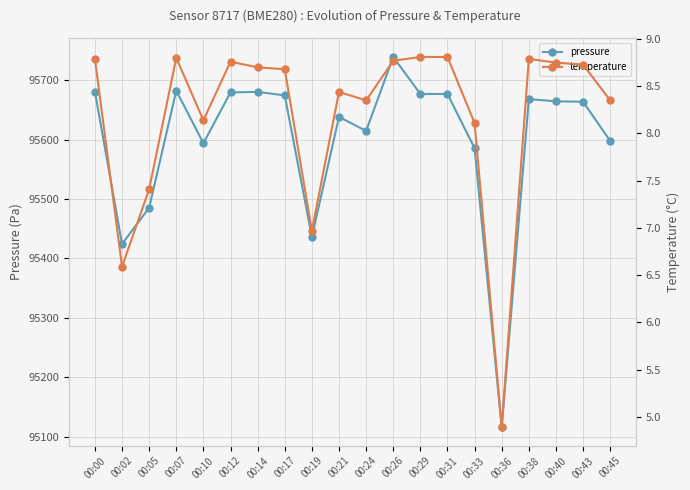

In pressure, how many points are higher than both neighbors (excluding endpoints)?

5